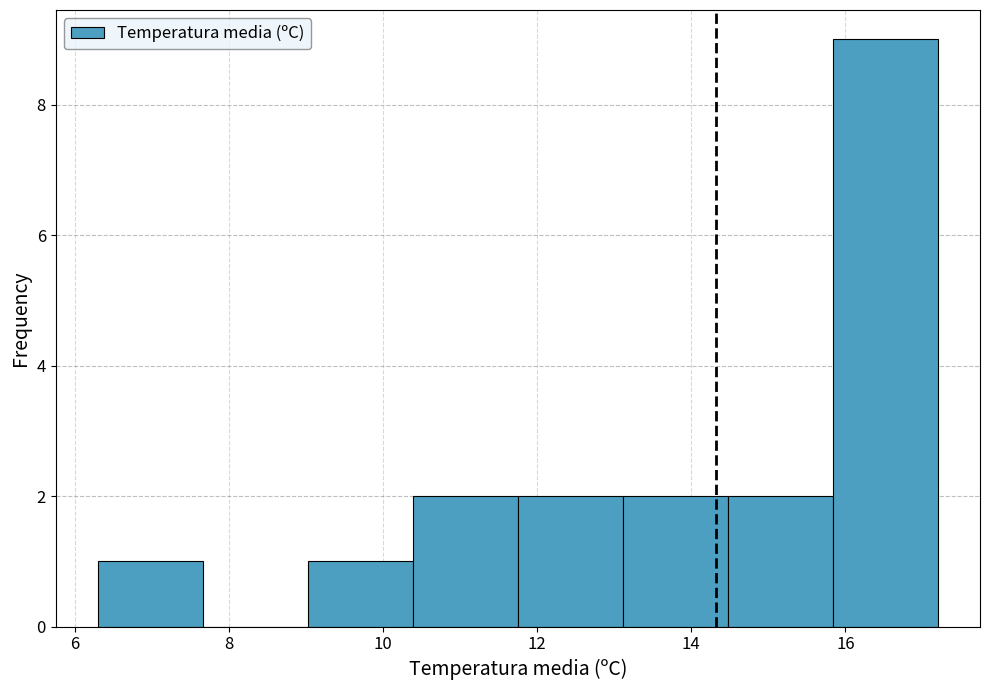

What is the height of the bar covering 10.4 to 11.8 on the x-axis? Neither the bar edges nor the heights are printed on the chart, so give them approximately, as read against the axes.

2